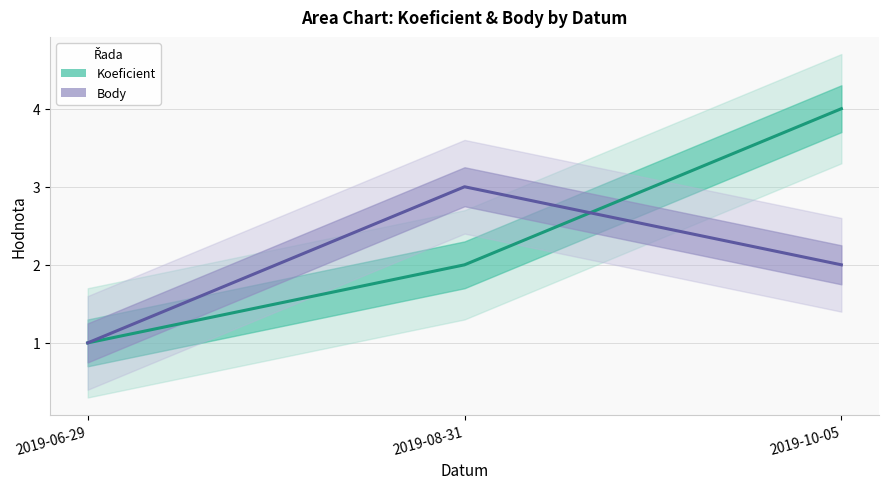

Reading right to left, list all the values displayed in this chart.

Koeficient: 4	2	1
Body: 2	3	1